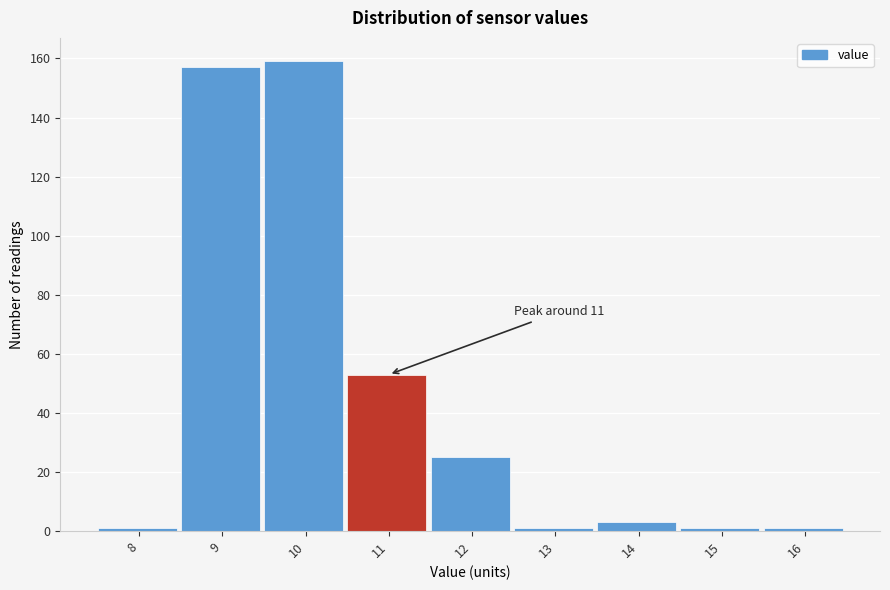

Reading left to right, extract all data points from this chart.

8=1	9=157	10=159	11=53	12=25	13=1	14=3	15=1	16=1